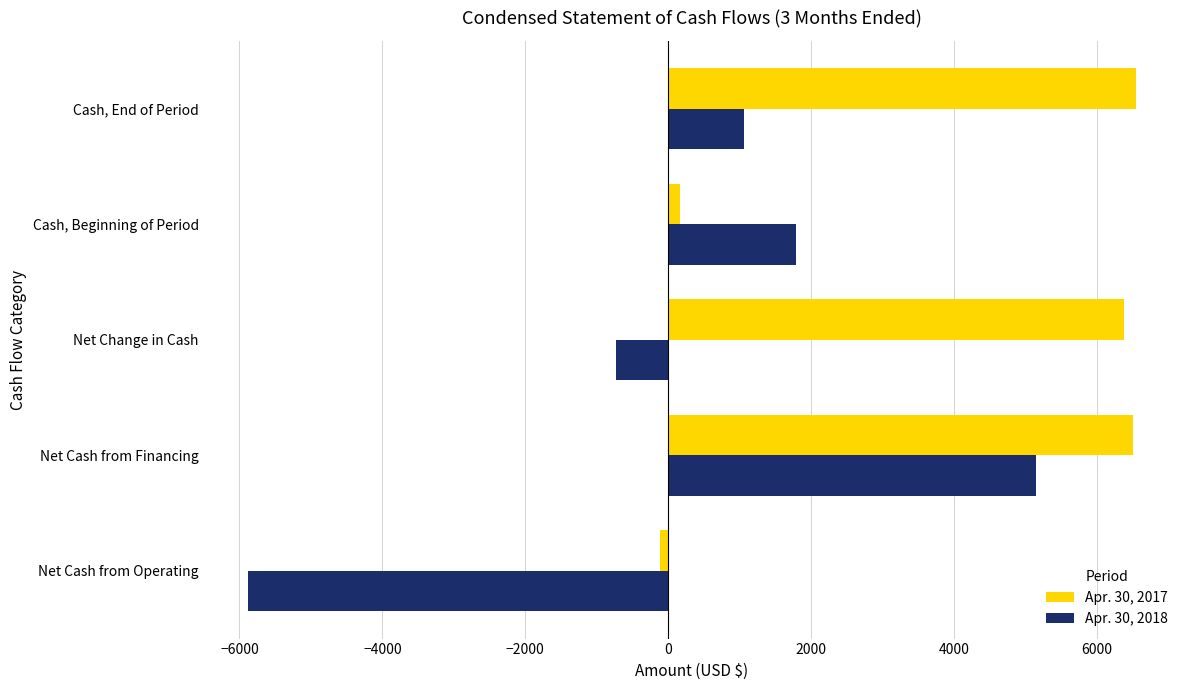

List the series in order of their overall mean, lowest first.

Apr. 30, 2018, Apr. 30, 2017